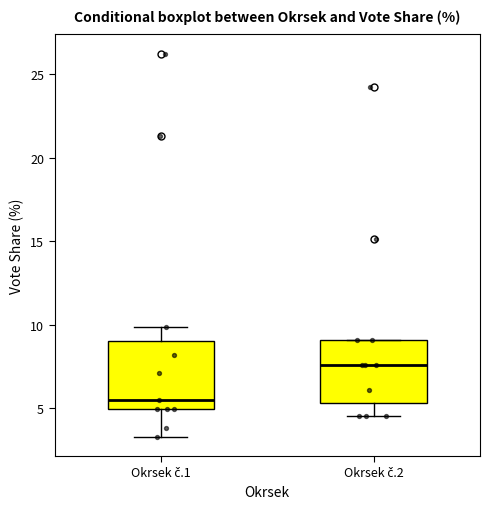

Where does the lower whisker of the box for Okrsek č.1 end on the y-axis? The values are not printed on the chart, so give them approximately, as read against the axis.

3.5